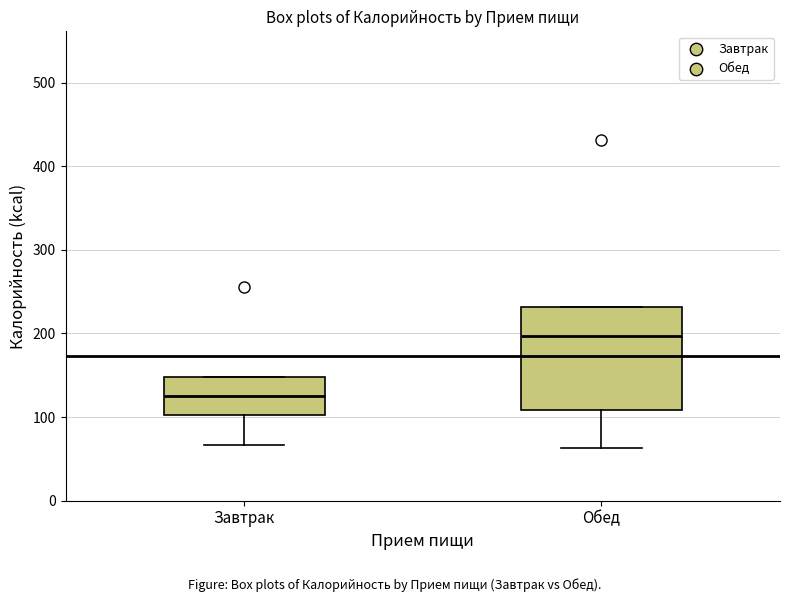

Where is the lower edge of the box for Обед on the y-axis? The values are not printed on the chart, so give them approximately, as read against the axis.

110